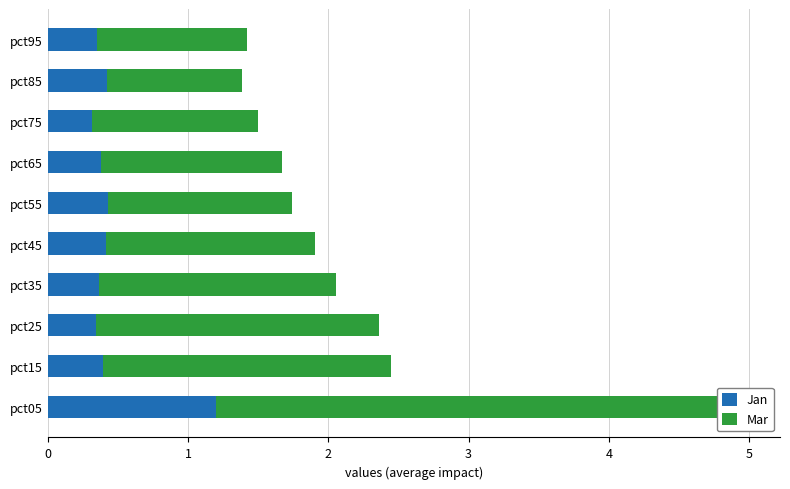

Reading left to right, transcribe all the data shown in this chart.

Jan: 1.2	0.4	0.3	0.4	0.4	0.4	0.4	0.3	0.4	0.4
Mar: 3.6	2.1	2.0	1.7	1.5	1.3	1.3	1.2	1.0	1.1